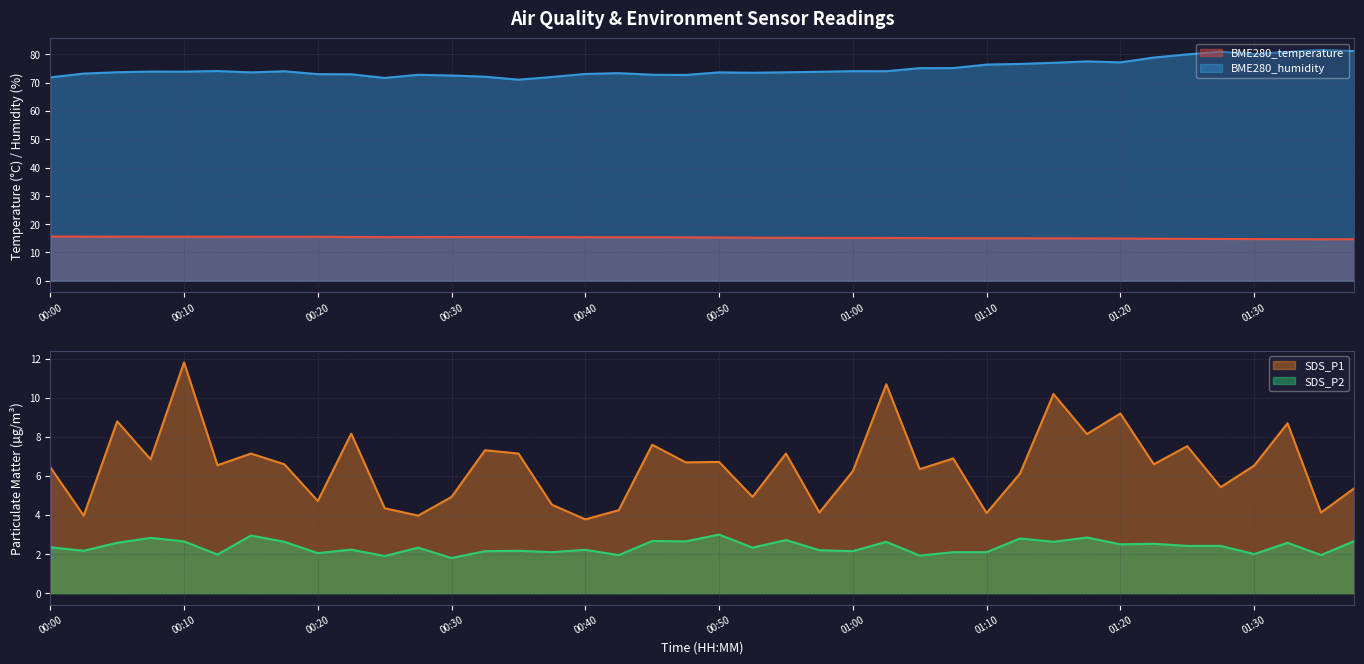

What is the value of the BME280_temperature point at the 4th from the left?

15.6